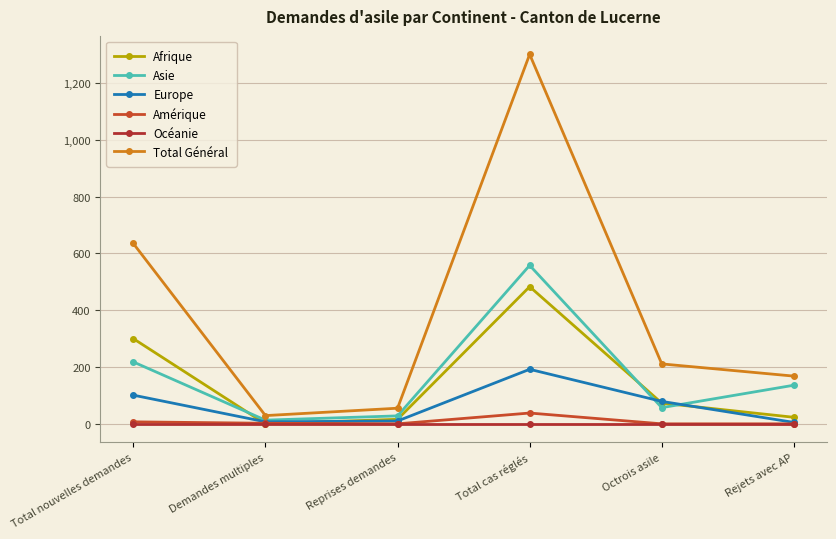

How many lines are shown in the chart?

6